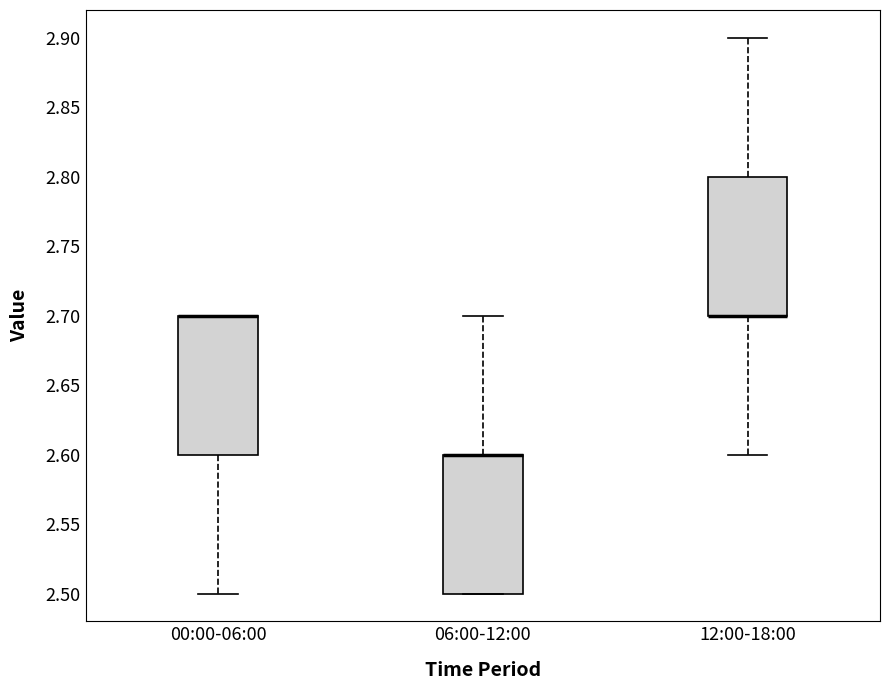

Where is the lower edge of the box for 06:00-12:00 on the y-axis? The values are not printed on the chart, so give them approximately, as read against the axis.

2.5